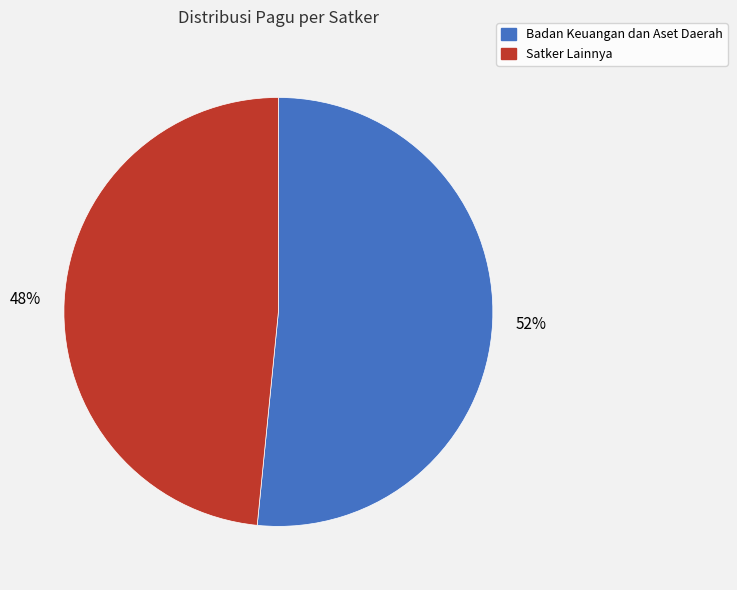

Is there any slice that represents more than half of the pie?

Yes